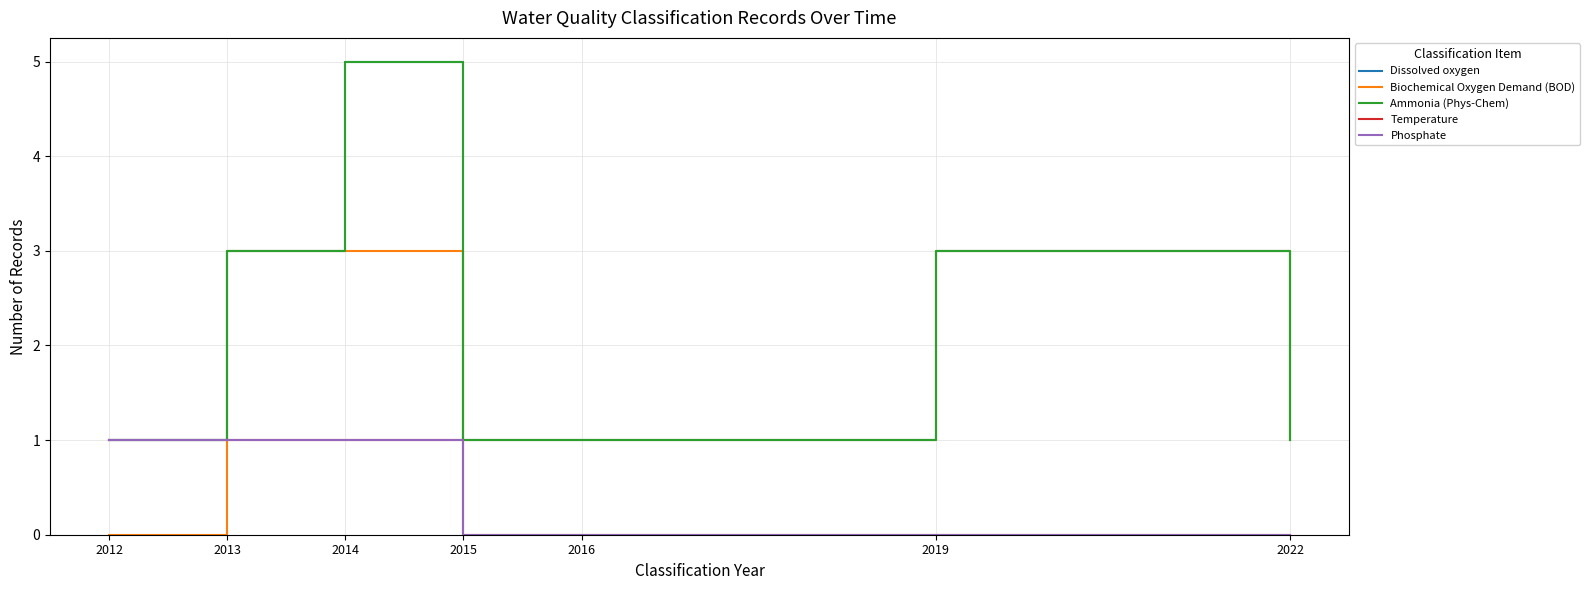

Reading left to right, what are all the values shown in this chart?

Dissolved oxygen: 2012=1	2013=3	2014=5	2015=1	2016=1	2019=3	2022=1
Biochemical Oxygen Demand (BOD): 2012=0	2013=3	2014=3	2015=1	2016=1	2019=3	2022=1
Ammonia (Phys-Chem): 2012=1	2013=3	2014=5	2015=1	2016=1	2019=3	2022=1
Temperature: 2012=1	2013=1	2014=1	2015=0	2016=0	2019=0	2022=0
Phosphate: 2012=1	2013=1	2014=1	2015=0	2016=0	2019=0	2022=0